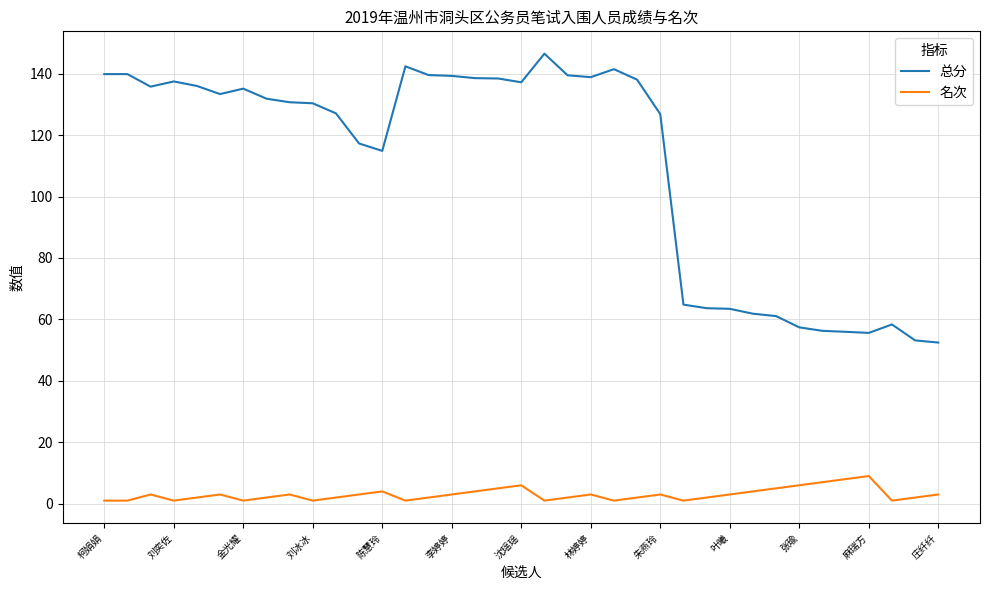

Which series has the widest spread of values?

总分